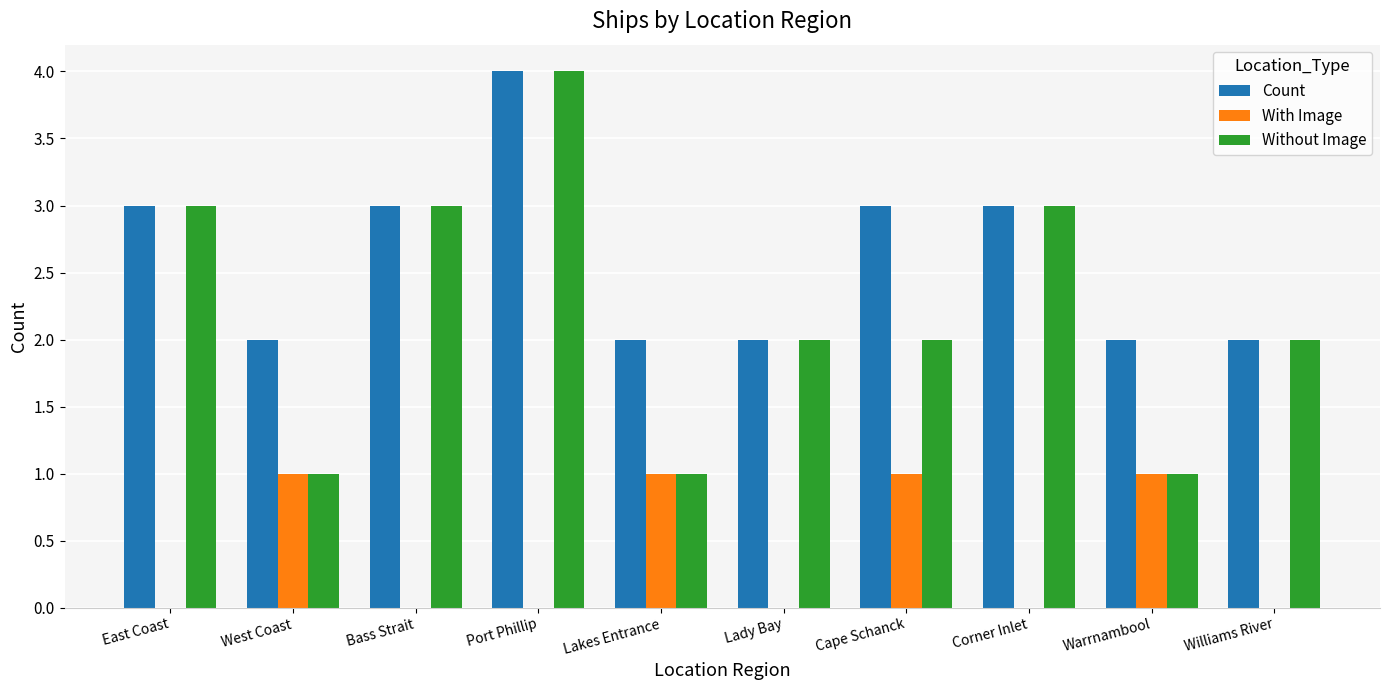

Reading left to right, what are all the values shown in this chart?

Count: East Coast=3	West Coast=2	Bass Strait=3	Port Phillip=4	Lakes Entrance=2	Lady Bay=2	Cape Schanck=3	Corner Inlet=3	Warrnambool=2	Williams River=2
With Image: East Coast=0	West Coast=1	Bass Strait=0	Port Phillip=0	Lakes Entrance=1	Lady Bay=0	Cape Schanck=1	Corner Inlet=0	Warrnambool=1	Williams River=0
Without Image: East Coast=3	West Coast=1	Bass Strait=3	Port Phillip=4	Lakes Entrance=1	Lady Bay=2	Cape Schanck=2	Corner Inlet=3	Warrnambool=1	Williams River=2